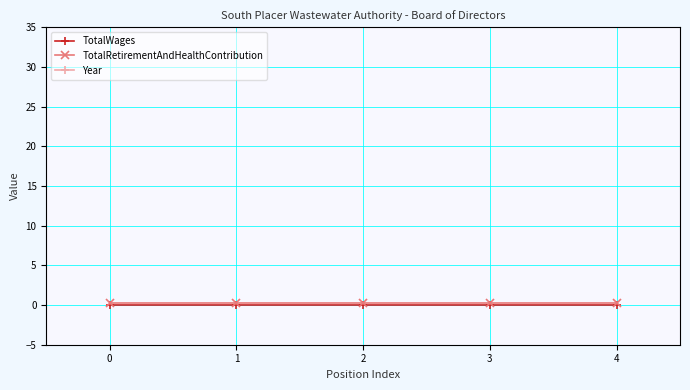

True or false: TotalRetirementAndHealthContribution and TotalWages cross at least once.

False